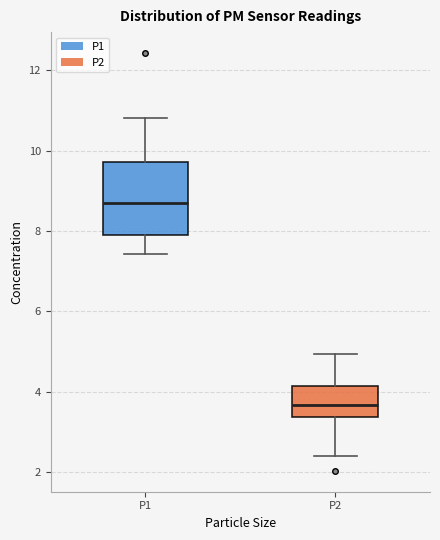

Which box's median line is the highest?

P1